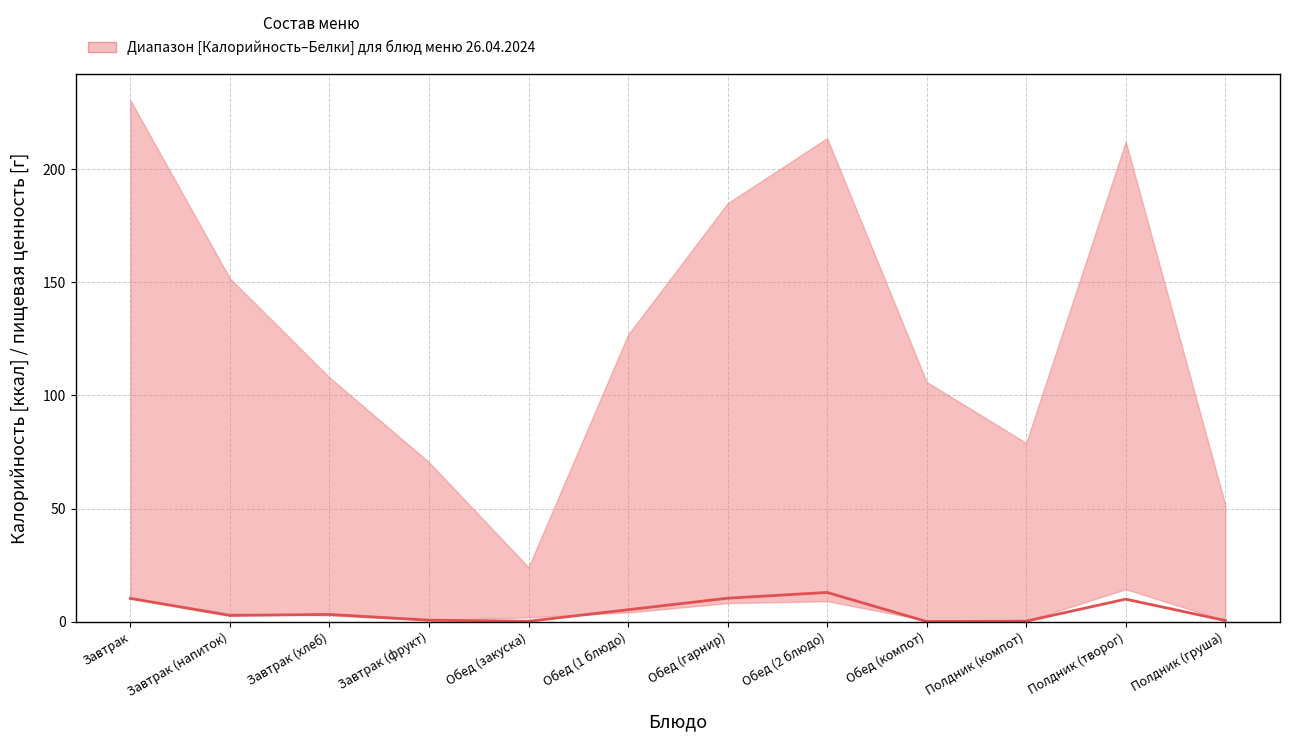

What is the label of the 2nd point from the right?

Полдник (творог)